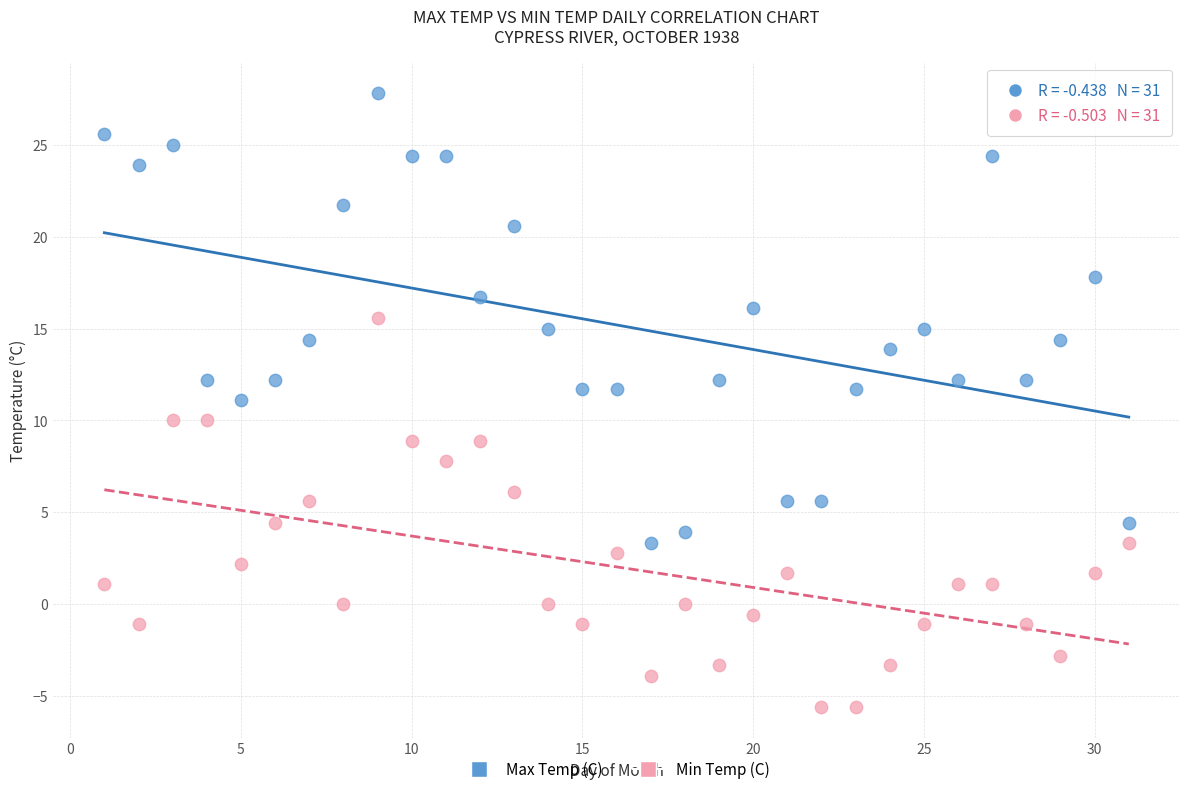

Across all data points, what is the range of X values (max minus min)?

30.0